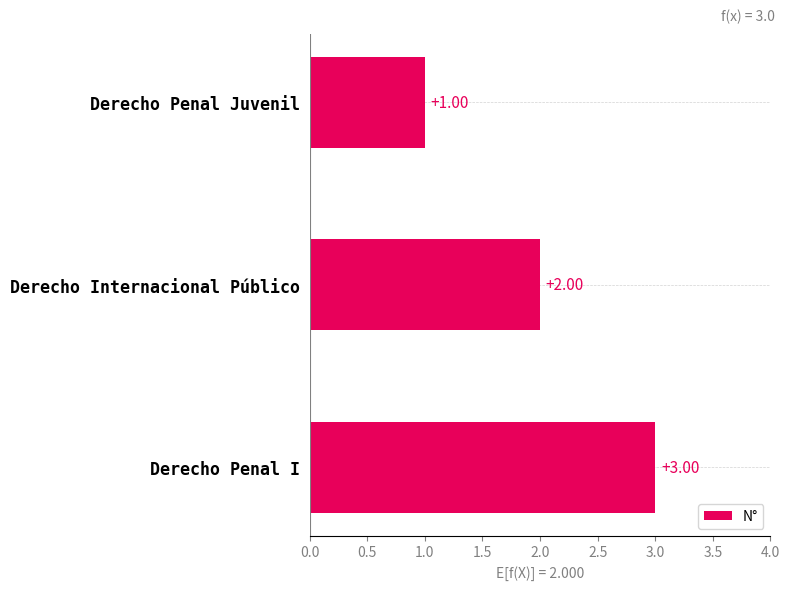

What is the sum of the values at Derecho Penal I and Derecho Penal Juvenil?

4